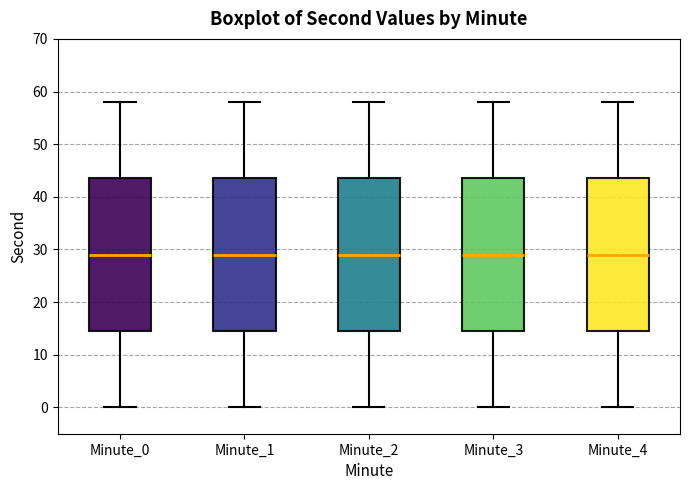

Reading left to right, read every box against the y-axis: the position of its median line, the range the box covers, and the ends of its whiskers. The values are not printed on the chart, so give them approximately, as read against the axis.

Minute_0: median 29, box 15 to 44, whiskers 0 to 58
Minute_1: median 29, box 15 to 44, whiskers 0 to 58
Minute_2: median 29, box 15 to 44, whiskers 0 to 58
Minute_3: median 29, box 15 to 44, whiskers 0 to 58
Minute_4: median 29, box 15 to 44, whiskers 0 to 58